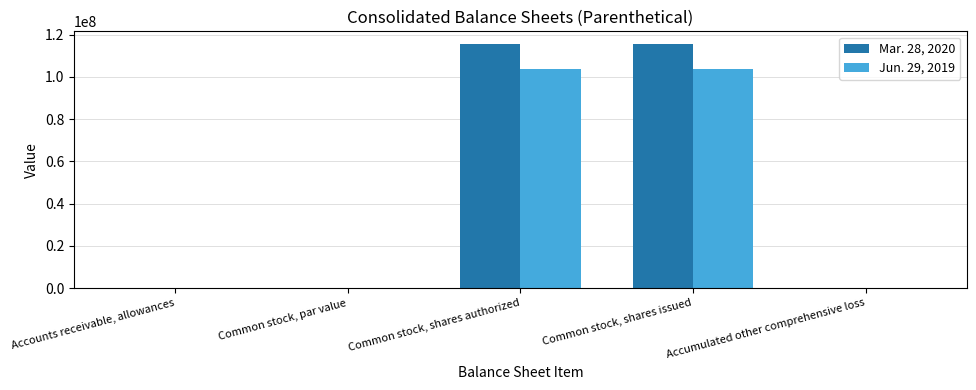

Is it true that Mar. 28, 2020 equals 115800000.0 at Common stock, shares issued?

True